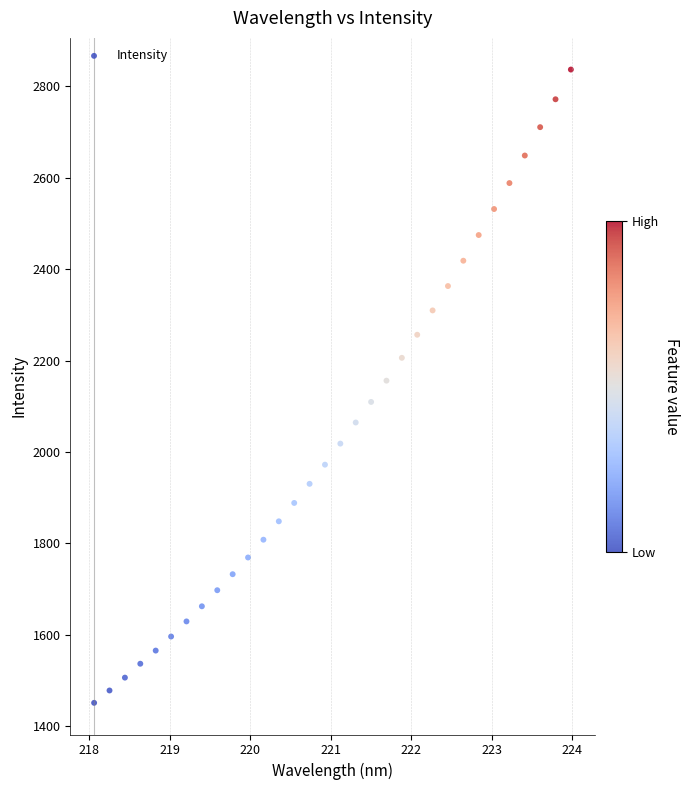

What is the range of X values (max minus min)?

5.9